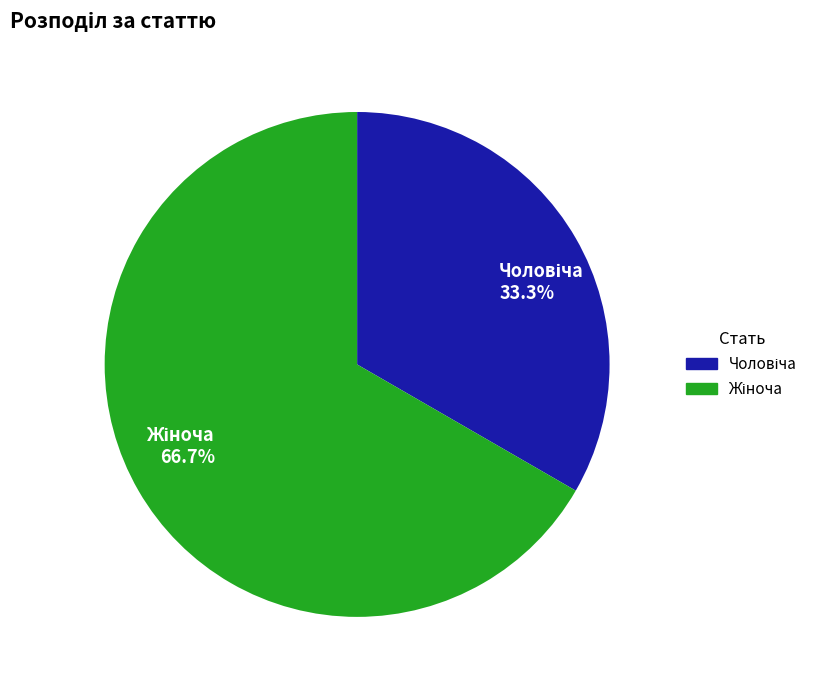

Is there any slice that represents more than half of the pie?

Yes